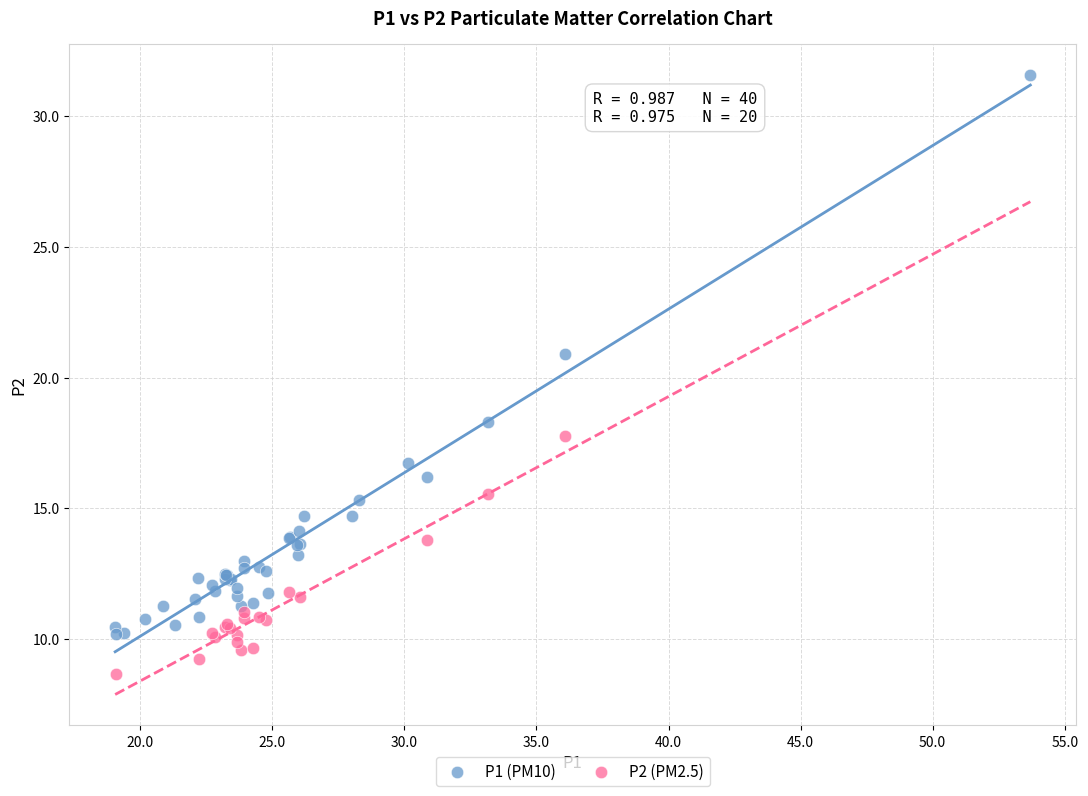

Which series reaches the minimum Y coordinate?

P2 (PM2.5)